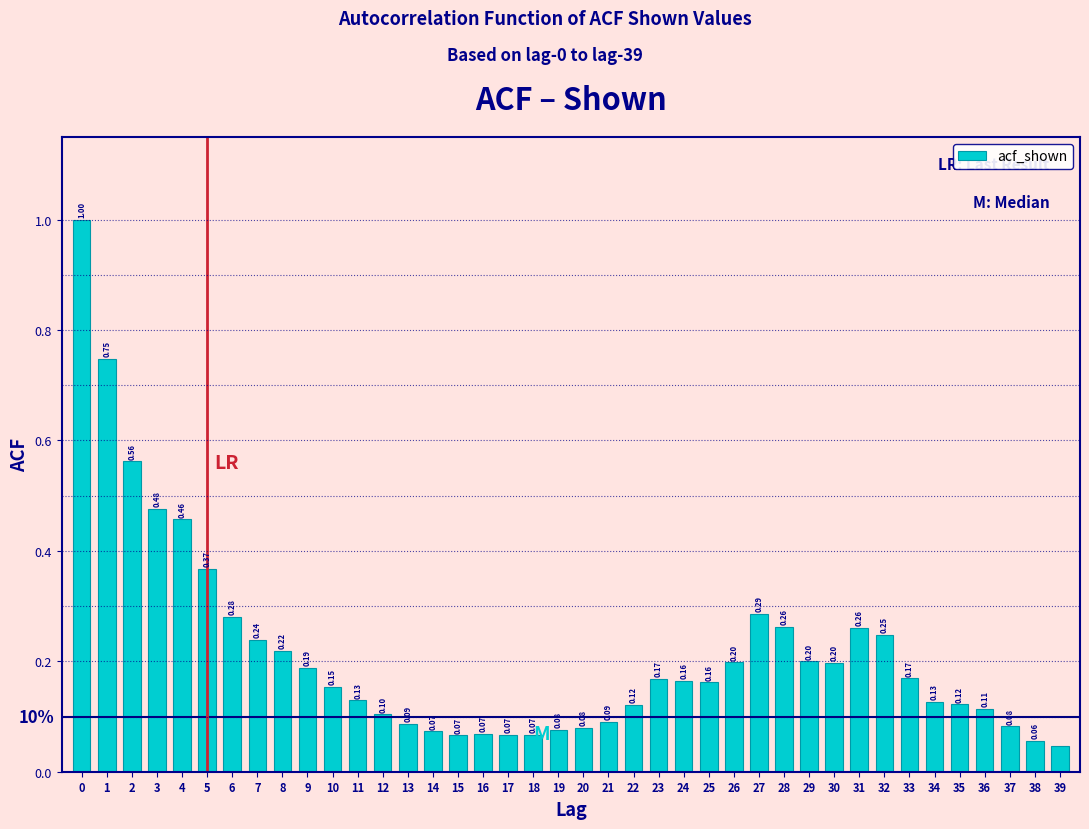

Which has a higher value, 4 or 20?

4